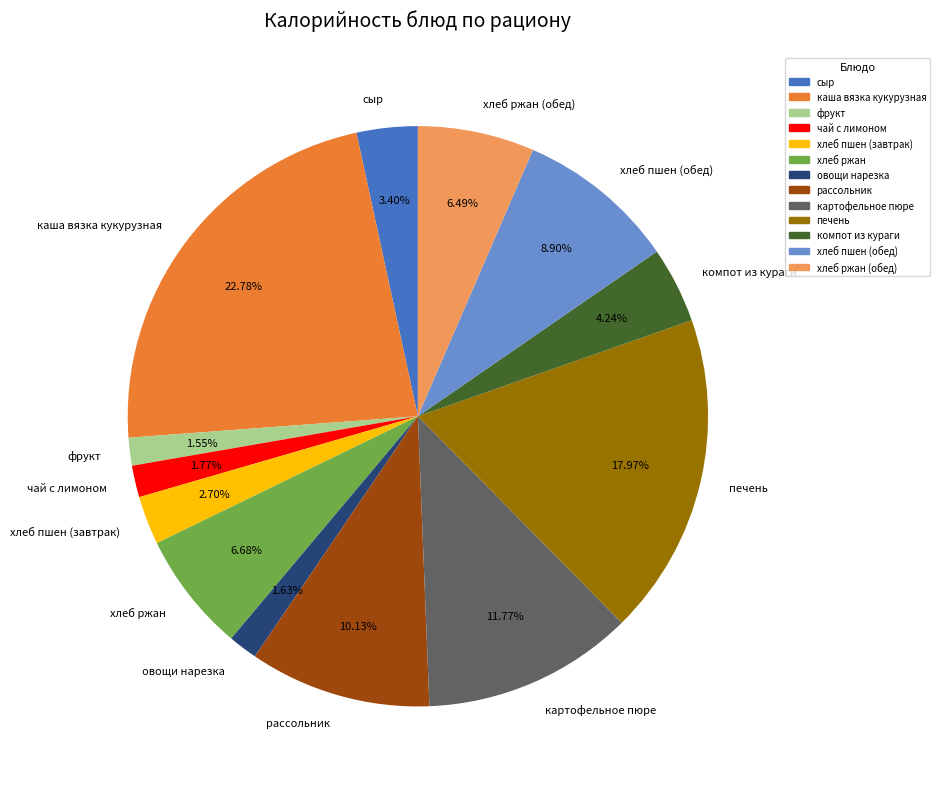

Does any single category account for the majority?

No